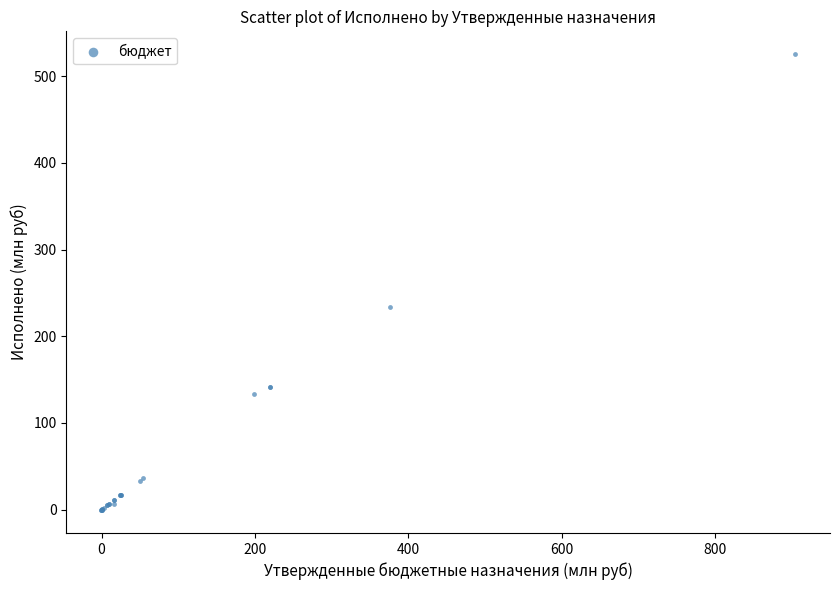

What Y value in the scatter plot is closest to 262?

233.5